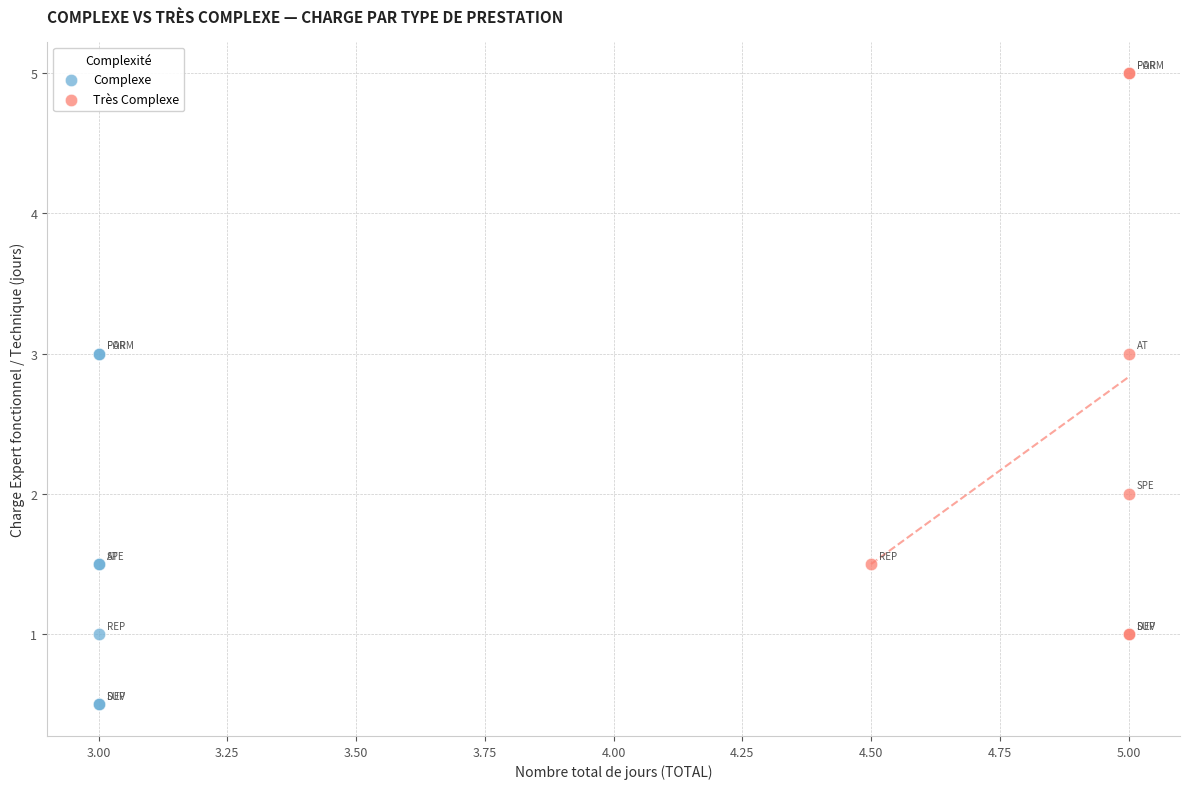

Which series has the widest spread of Y values?

Très Complexe